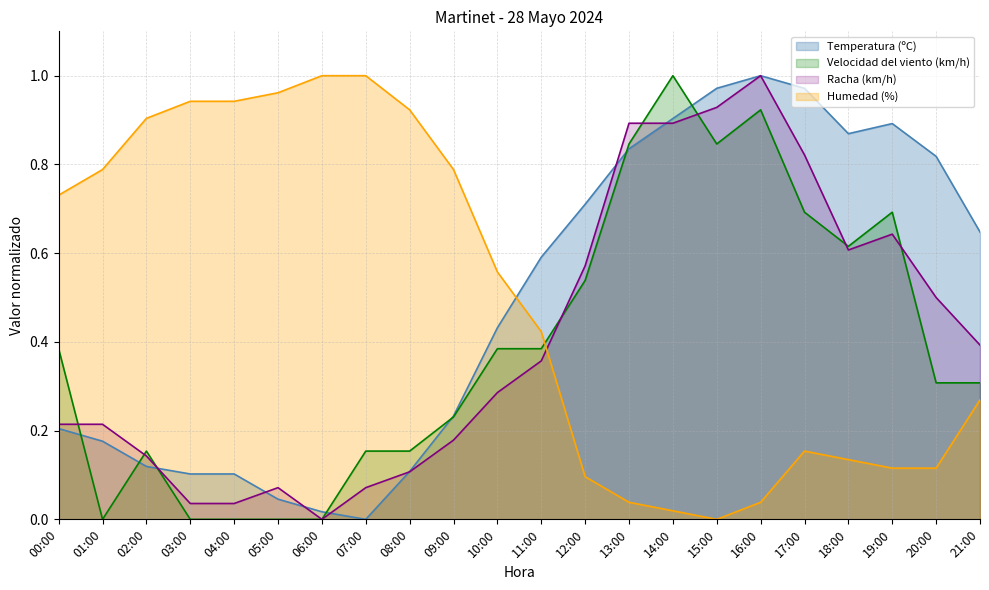

Is it true that Temperatura (ºC) equals 0.3 at 16:00?

False